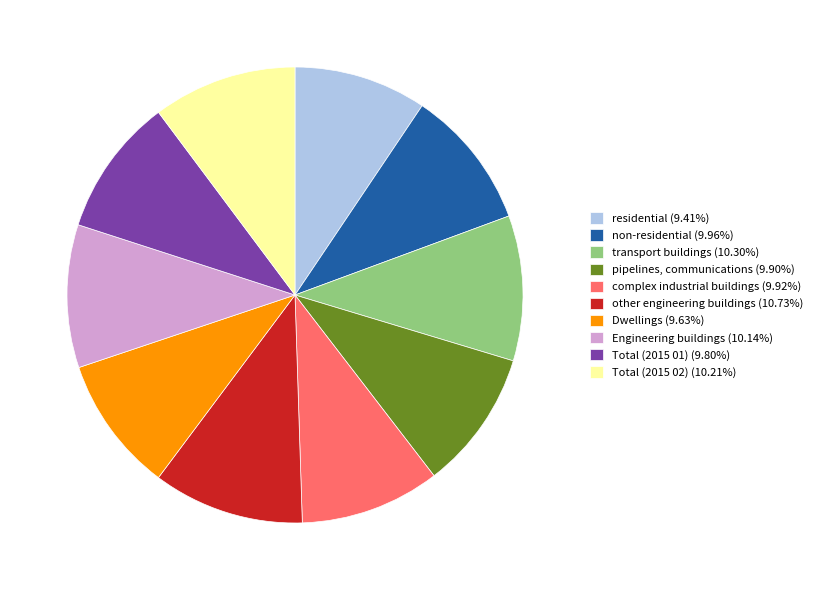

Approximately how many times larger is the value at pipelines, communications (9.90%) compared to Engineering buildings (10.14%)?

1.0